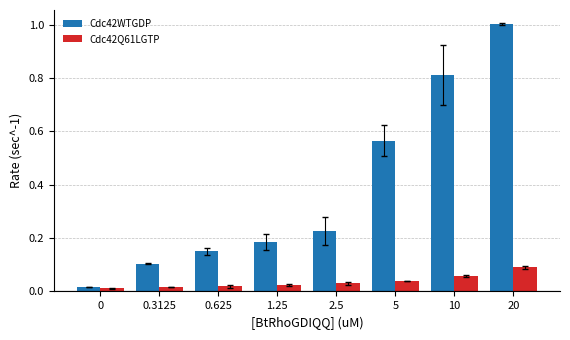

What is the sum of all Cdc42WTGDP values?

3.1